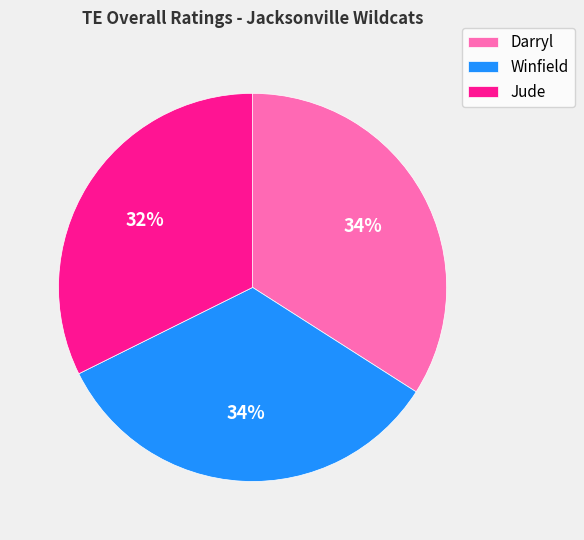

To the nearest percent, what is the difference between the largest and smallest slice percentages?

2%